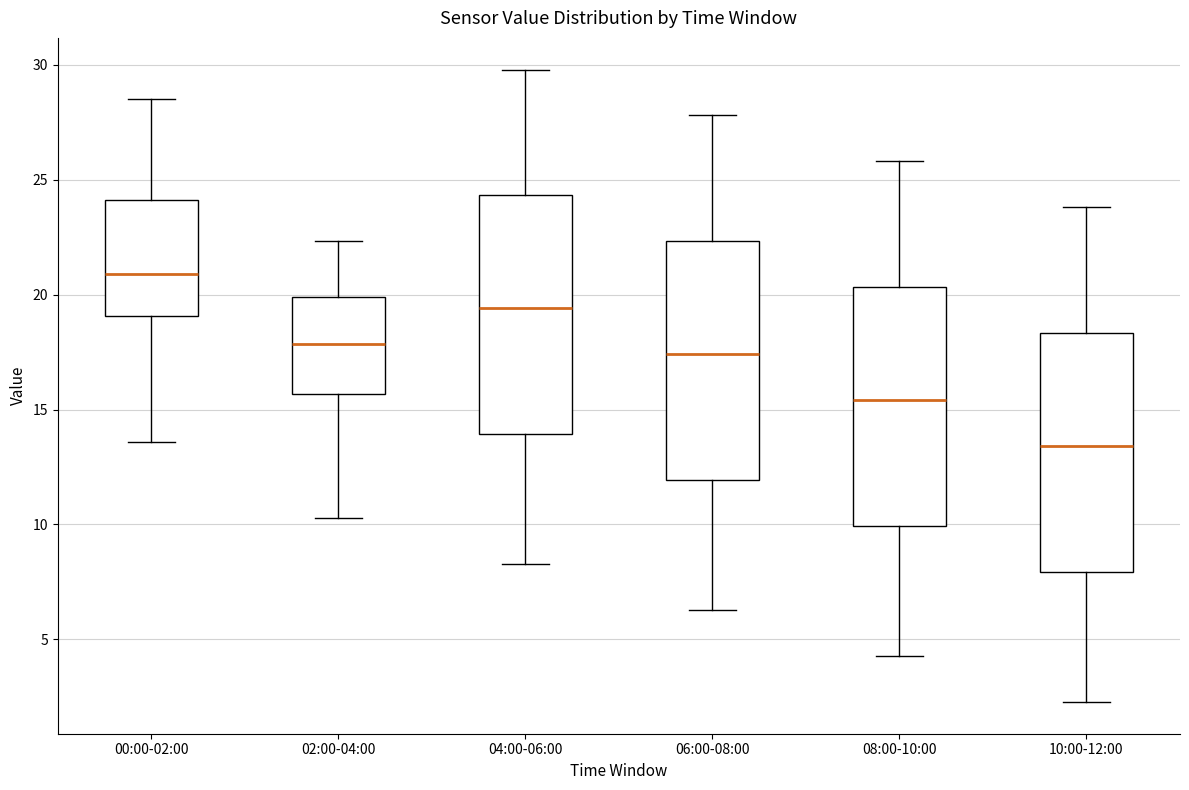

Reading left to right, transcribe this box plot: for each box, give where its median line is, the range the box spans, and where its two whiskers end, as read against the y-axis. The values are not printed on the chart, so give them approximately, as read against the axis.

00:00-02:00: median 21.0, box 19.0 to 24.0, whiskers 13.5 to 28.5
02:00-04:00: median 18.0, box 15.5 to 20.0, whiskers 10.5 to 22.5
04:00-06:00: median 19.5, box 14.0 to 24.5, whiskers 8.5 to 30.0
06:00-08:00: median 17.5, box 12.0 to 22.5, whiskers 6.5 to 28.0
08:00-10:00: median 15.5, box 10.0 to 20.5, whiskers 4.5 to 26.0
10:00-12:00: median 13.5, box 8.0 to 18.5, whiskers 2.5 to 24.0